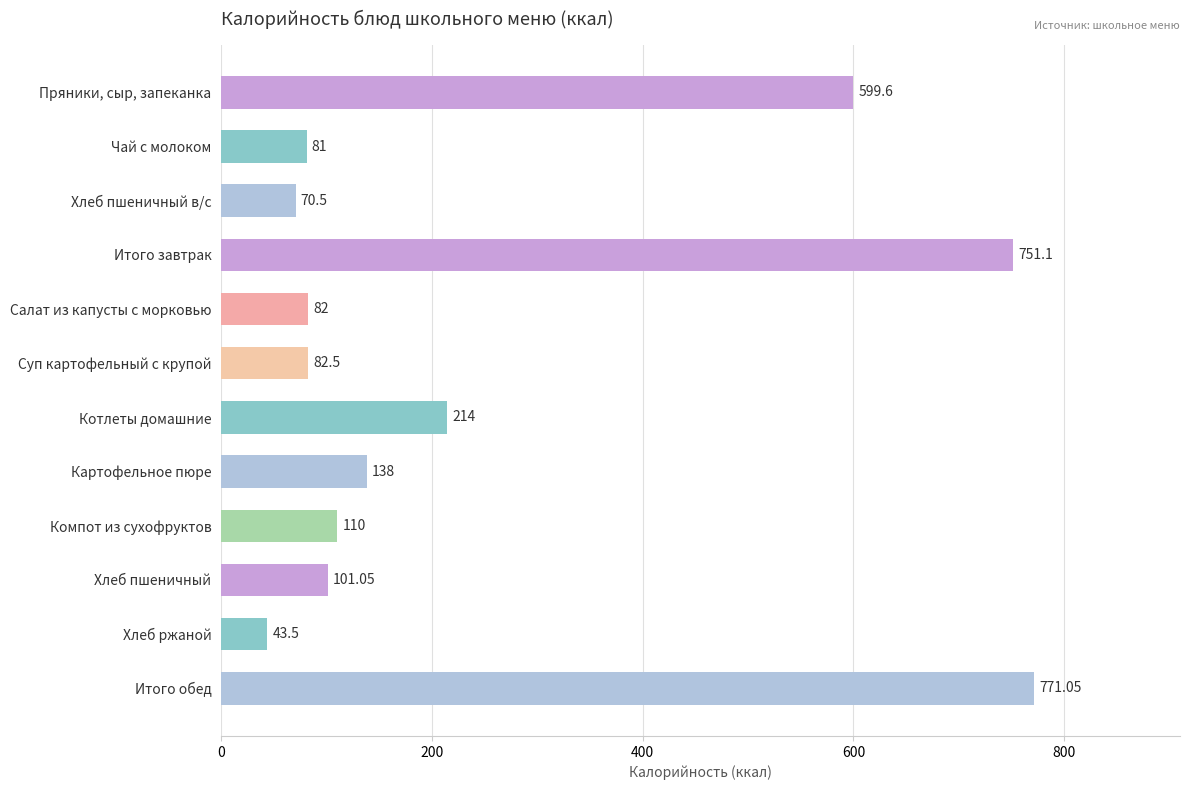

What is the label of the 8th bar from the bottom?

Салат из капусты с морковью